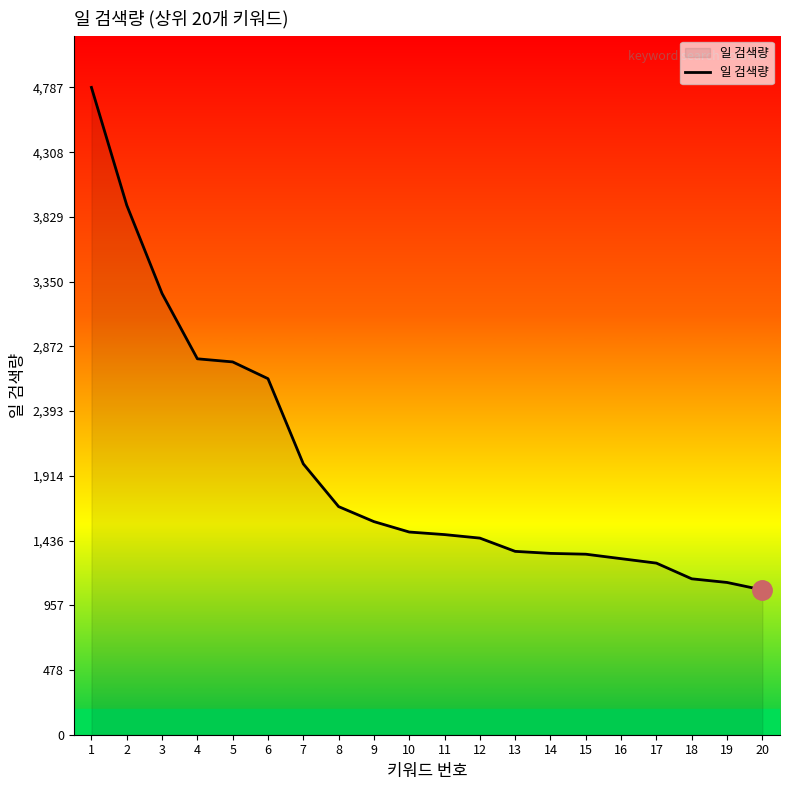

What is the change in value from 10 to 13?

-143